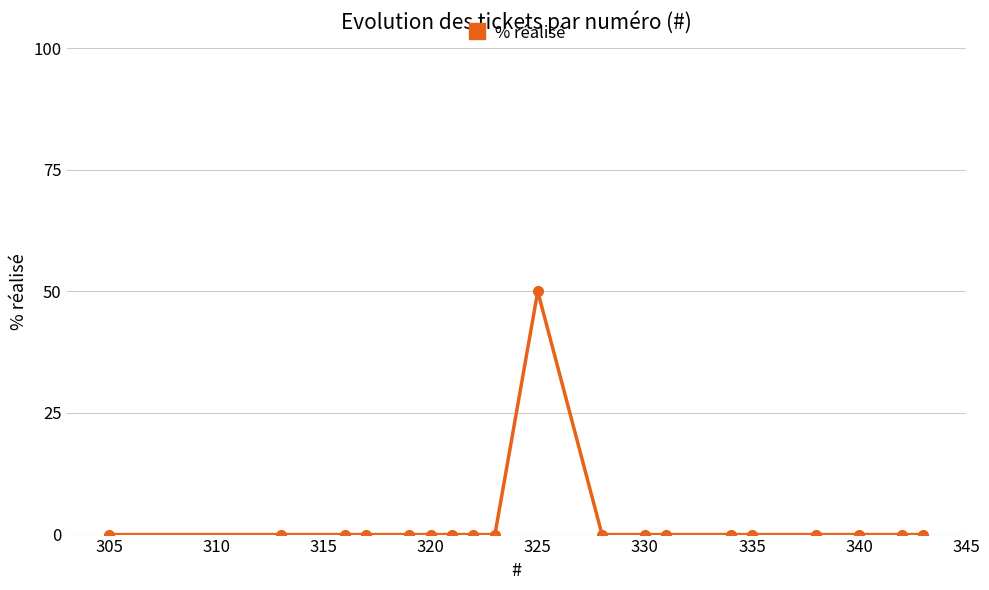

How many categories are shown in the chart?

19